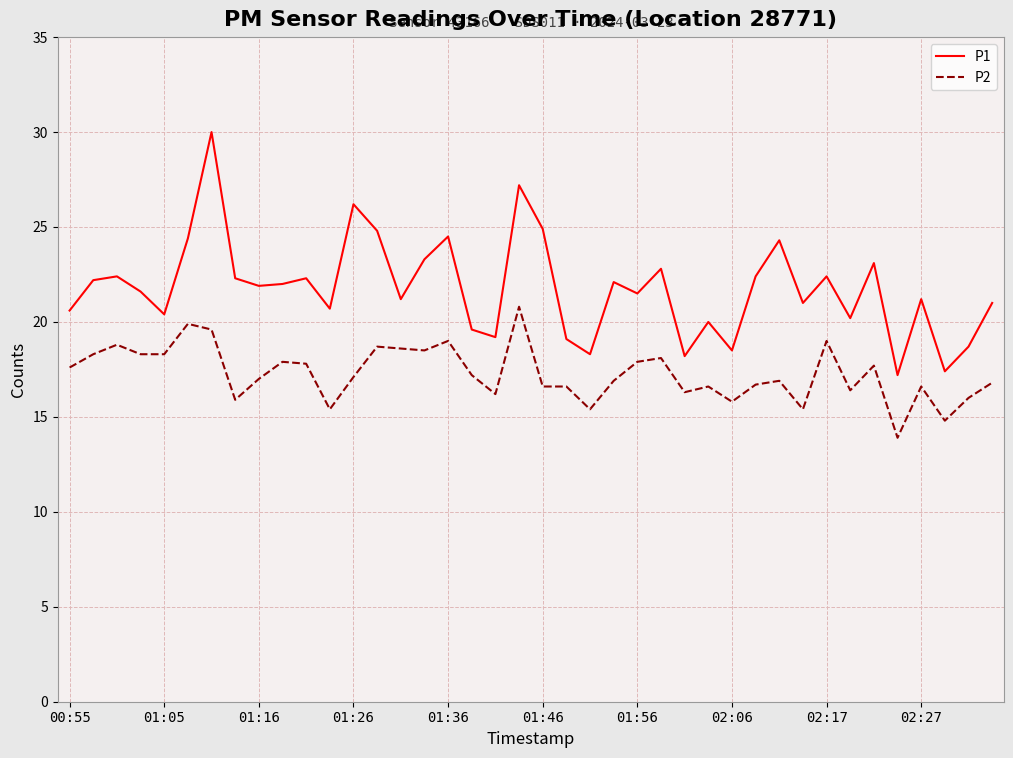

What is the minimum value shown in the chart?

13.9